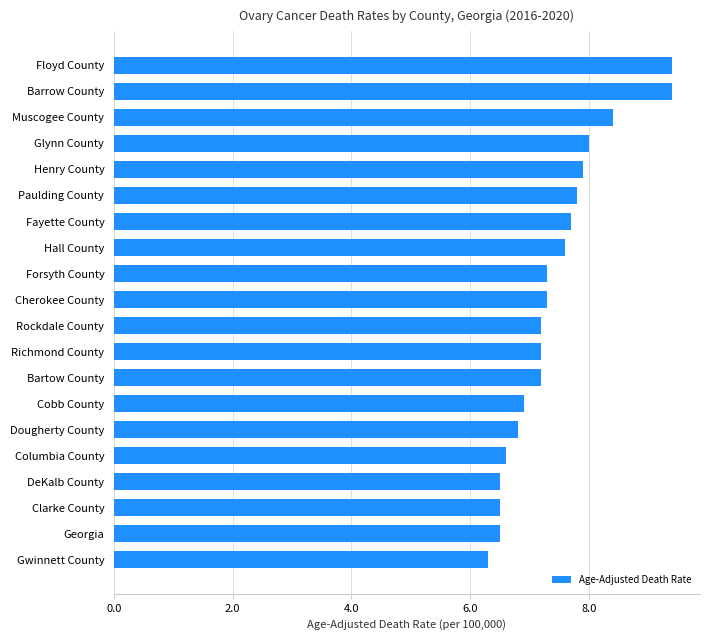

Read the value at Barrow County.

9.4